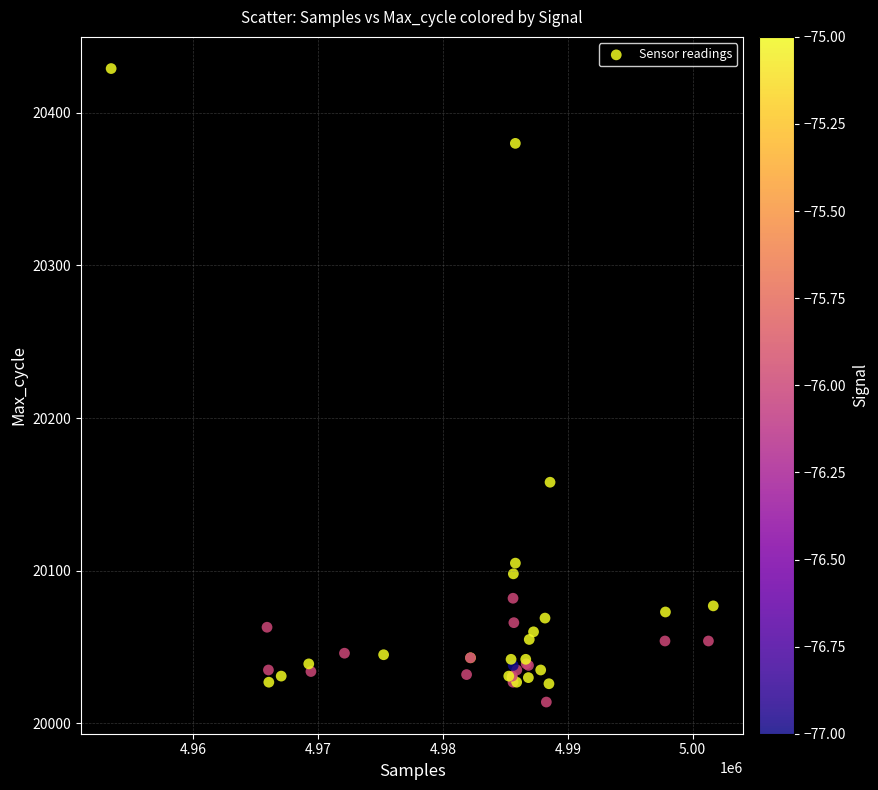

What Y value in the scatter plot is closest to 20221?

20158